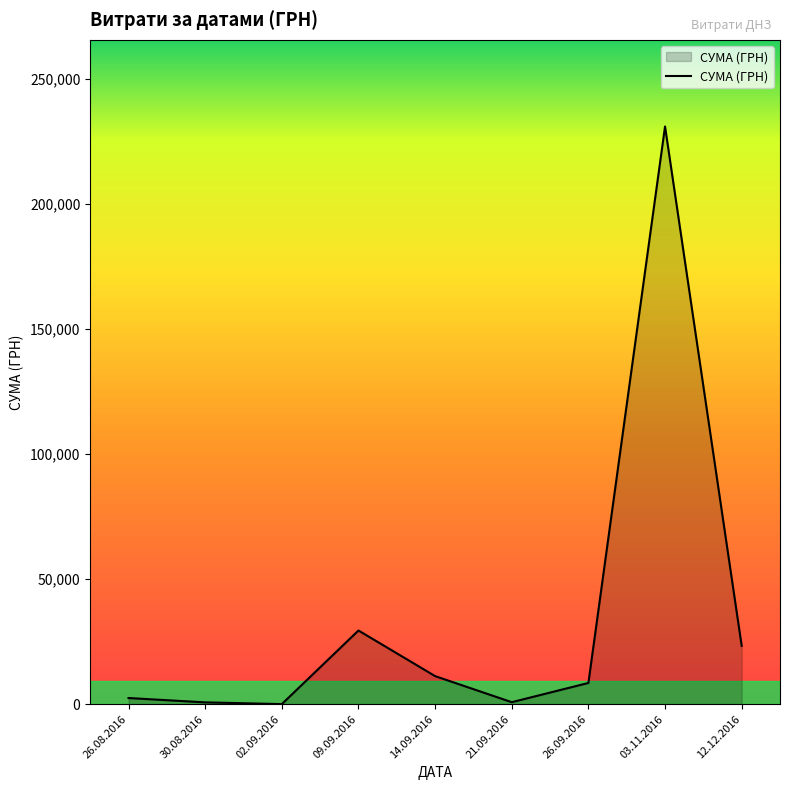

What is the difference between the second highest and minimum values?

29409.7